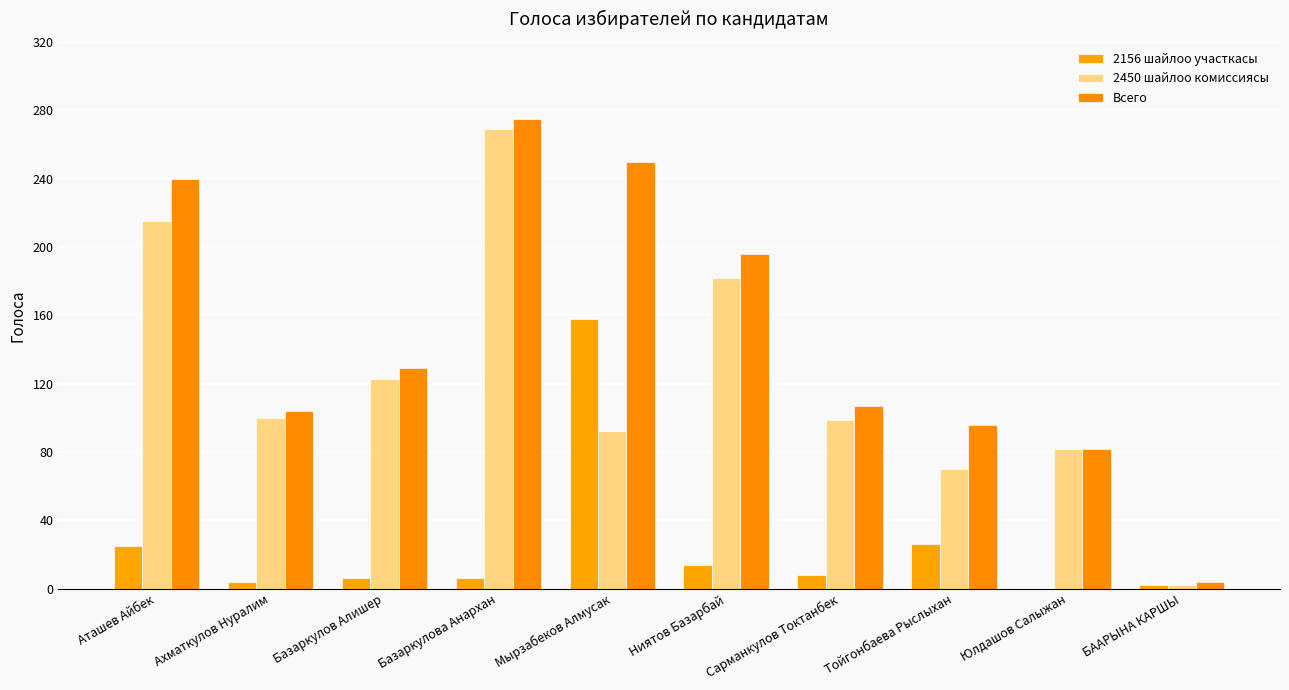

True or false: 2156 шайлоо участкасы has a value of 26 at Тойгонбаева Рыслыхан.

True